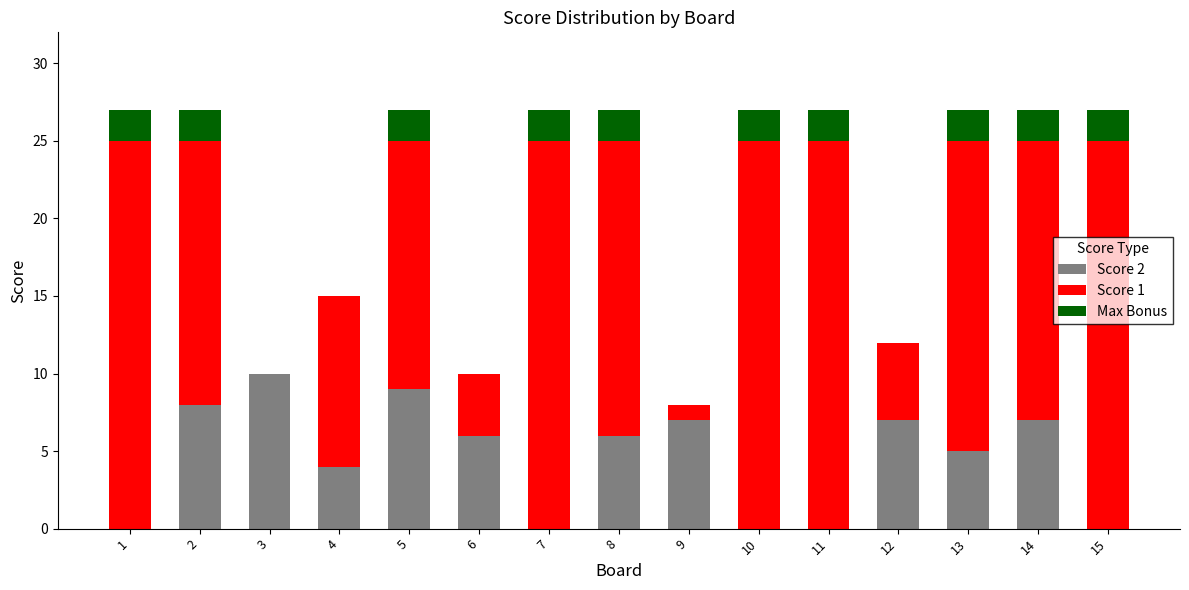

Is it true that Score 2 equals 12 at 14?

False